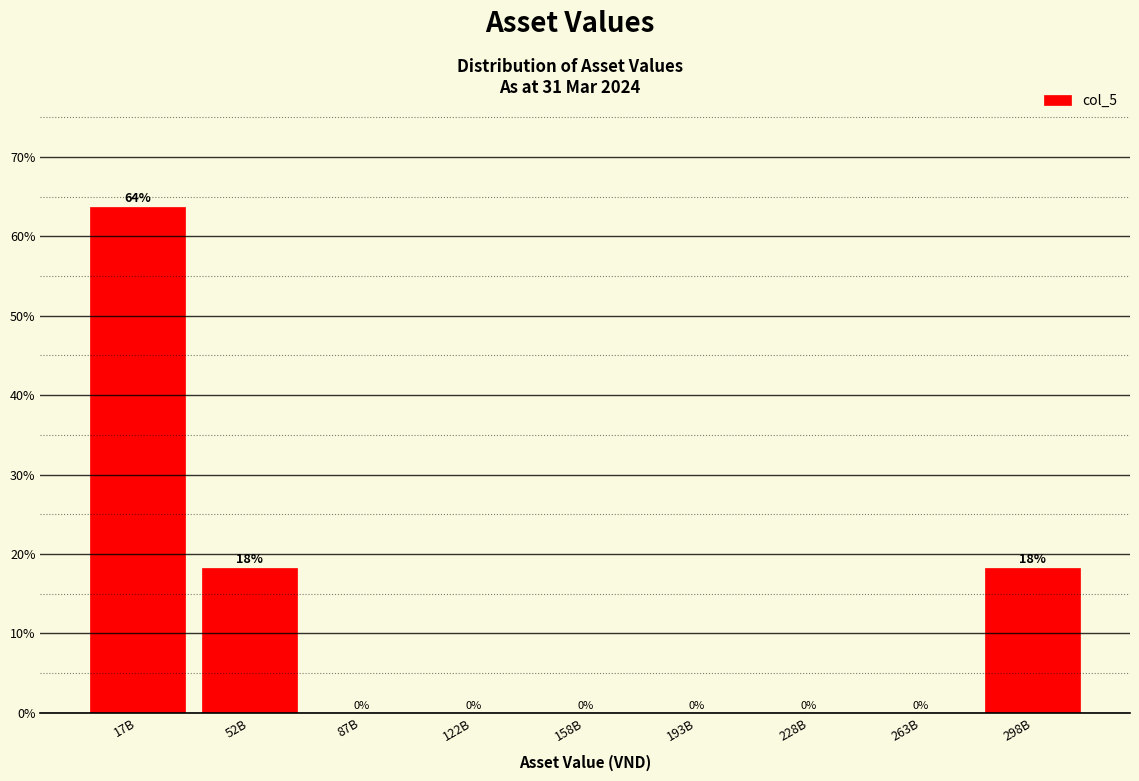

What value does the data have at 52B?

18.2